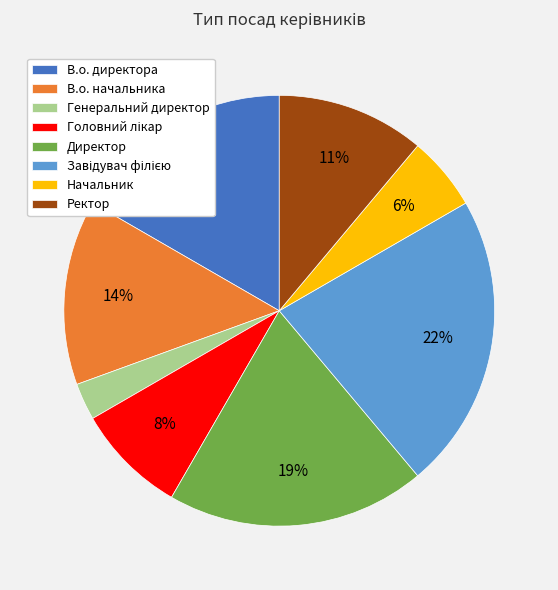

What is the smallest slice in the pie chart?

Генеральний директор